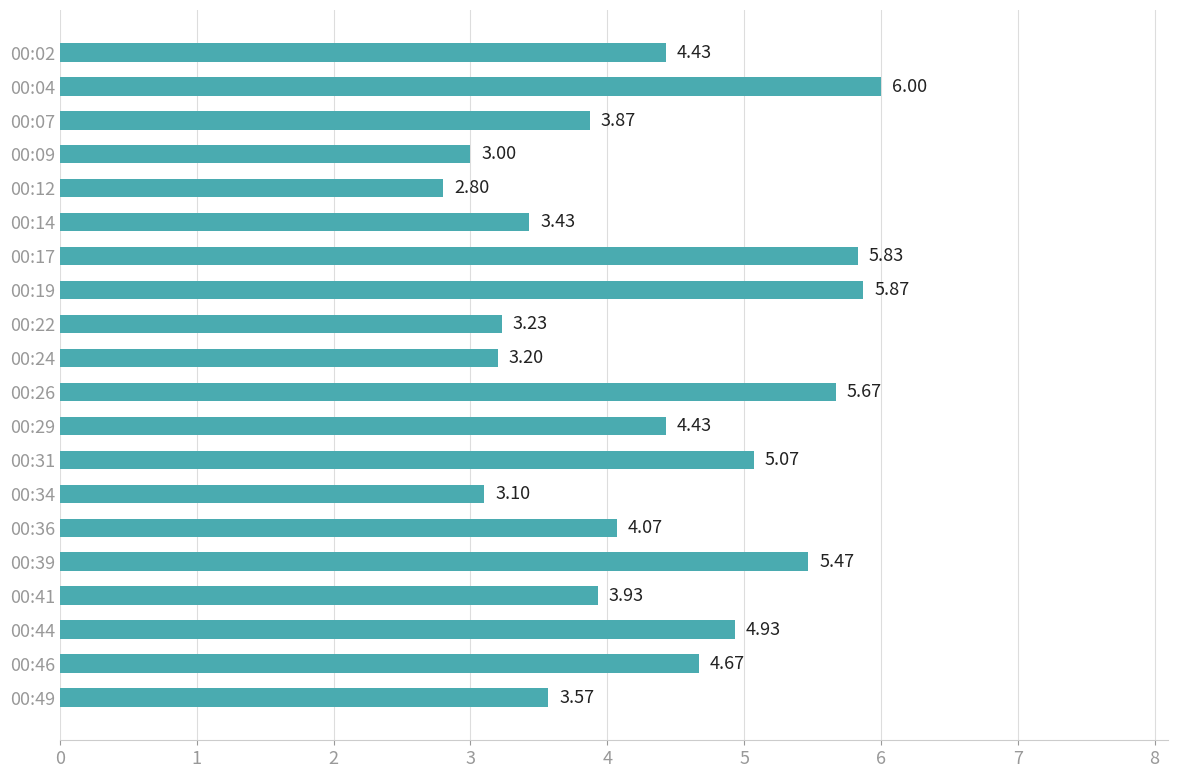

What is the sum of all values?

86.6